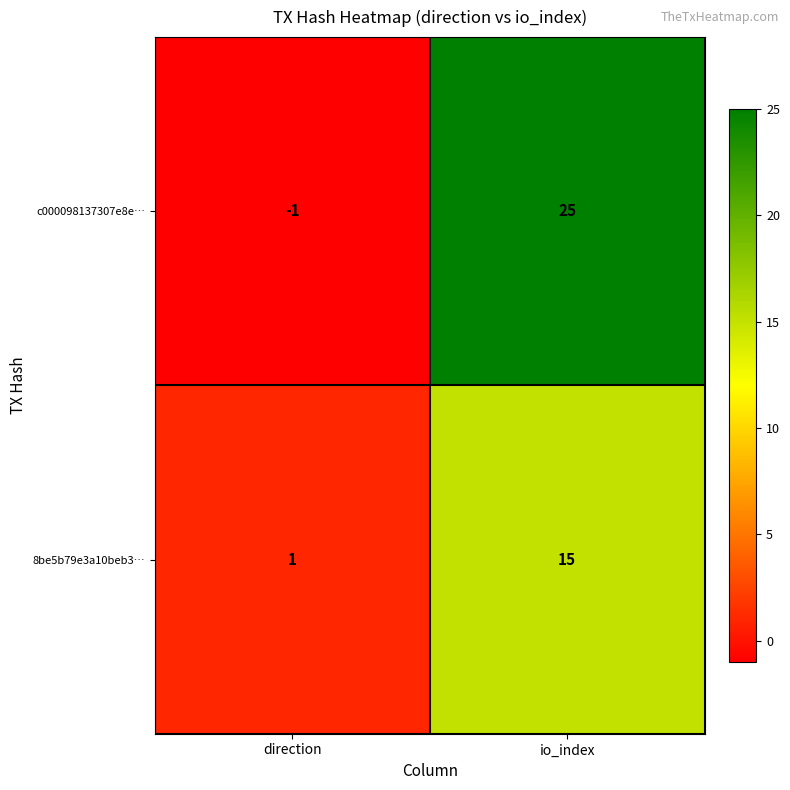

Is the value of 8be5b79e3a10beb3… at io_index greater than the value of c000098137307e8e… at direction?

Yes